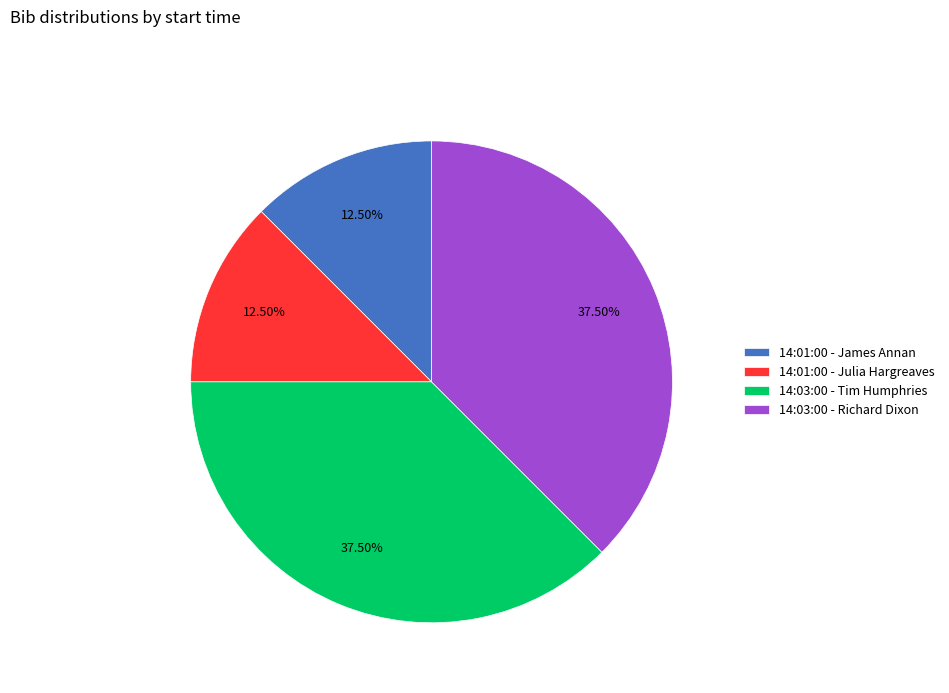

Approximately how many times larger is the value at 14:01:00 - James Annan compared to 14:03:00 - Tim Humphries?

0.3